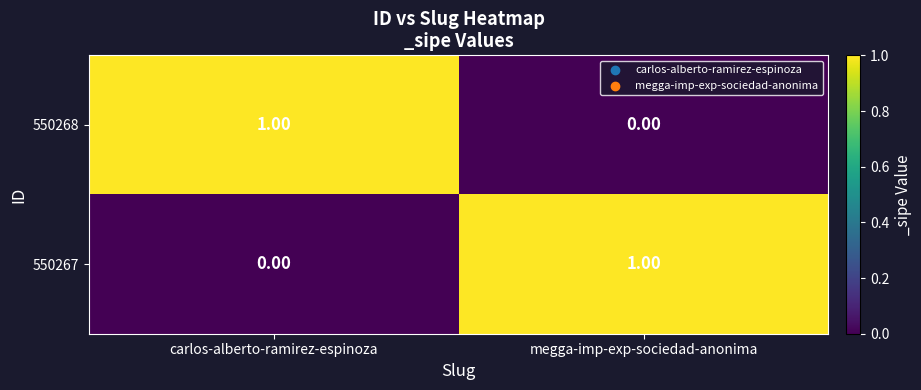

At which label does 550267 reach its peak?

megga-imp-exp-sociedad-anonima